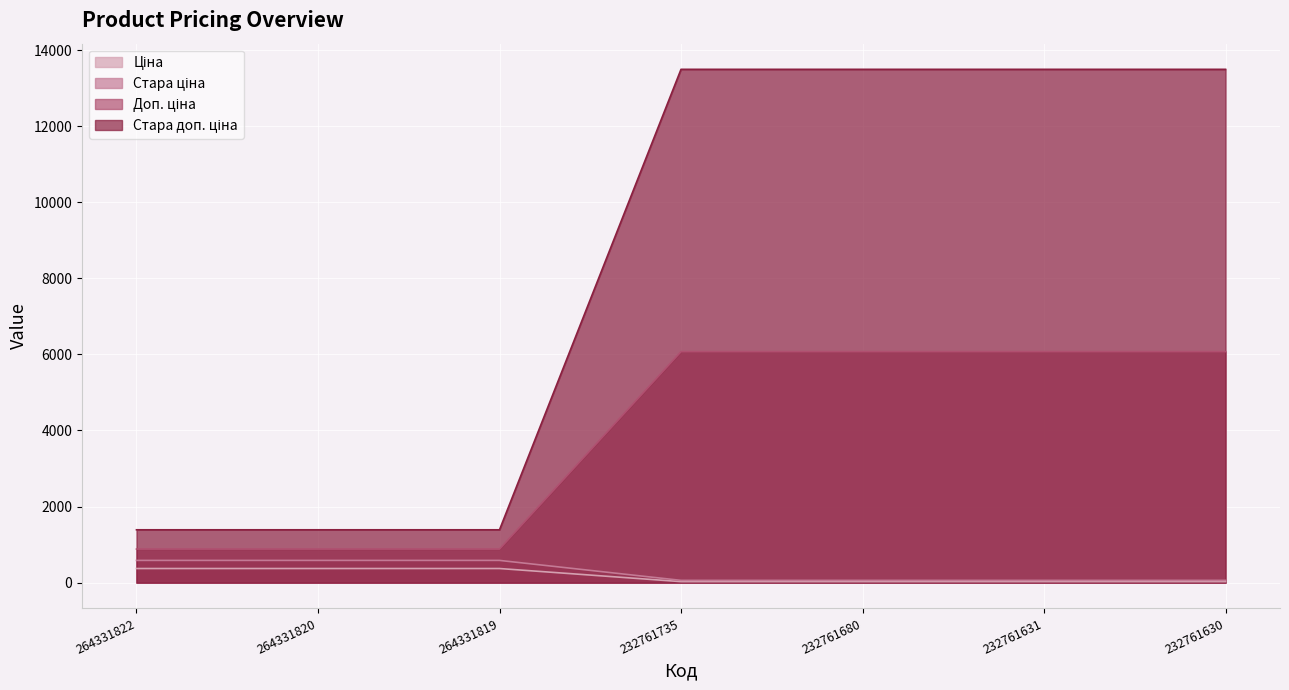

What is the total value across all series at 264331820?

3228.6